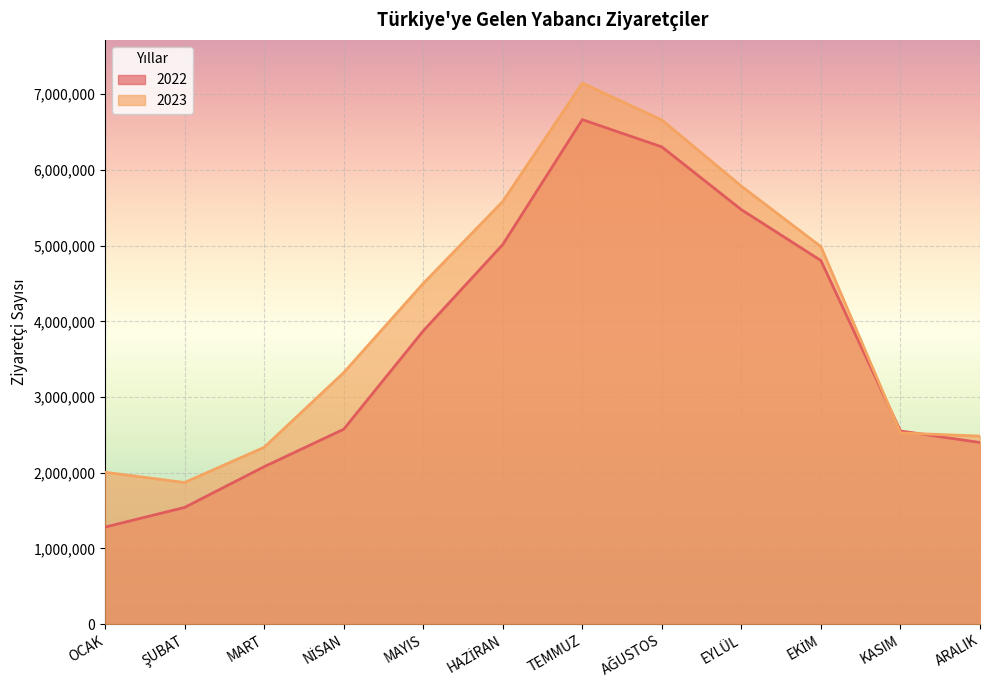

What is the value of the 2022 point at the 5th from the left?

3873212